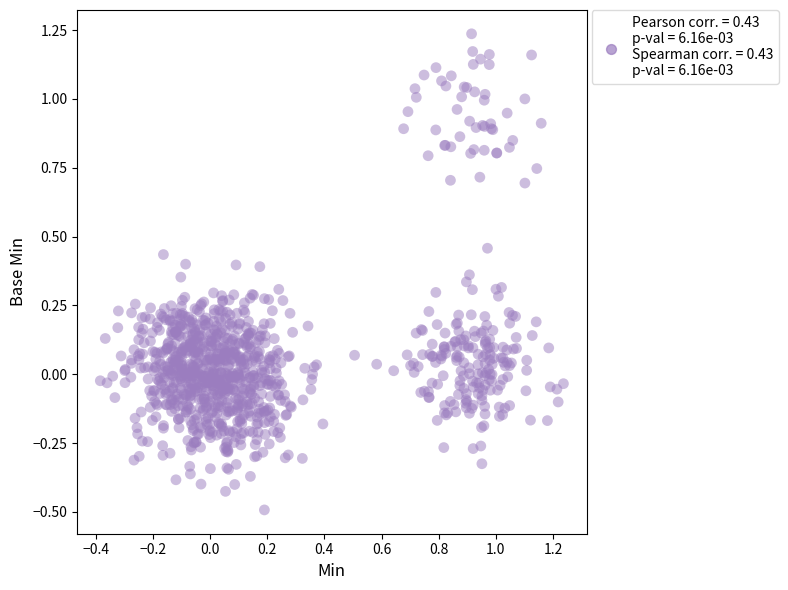

What is the range of Y values (max minus min)?

1.7